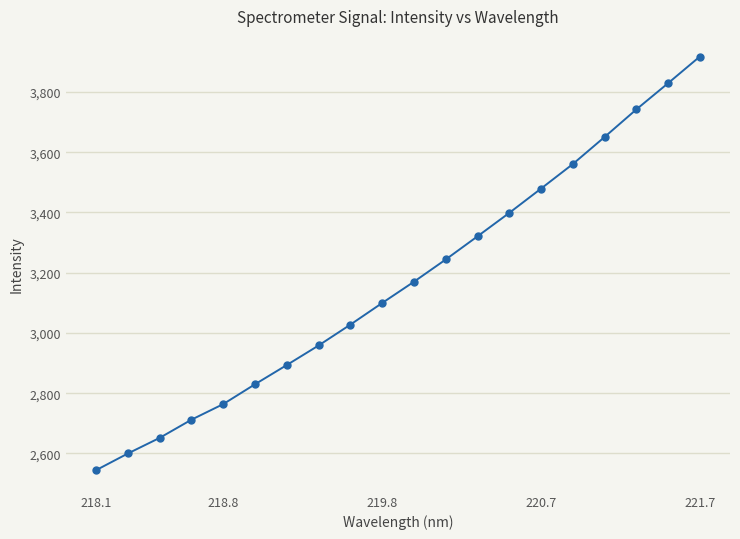

What is the difference between the maximum and second lowest values?

1317.6